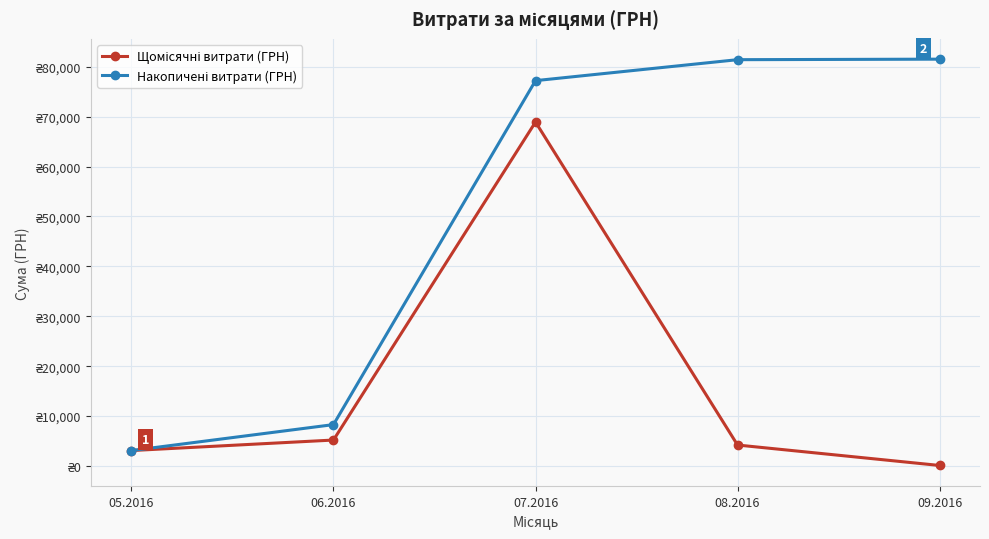

List the series in order of their peak value, highest first.

Накопичені витрати (ГРН), Щомісячні витрати (ГРН)